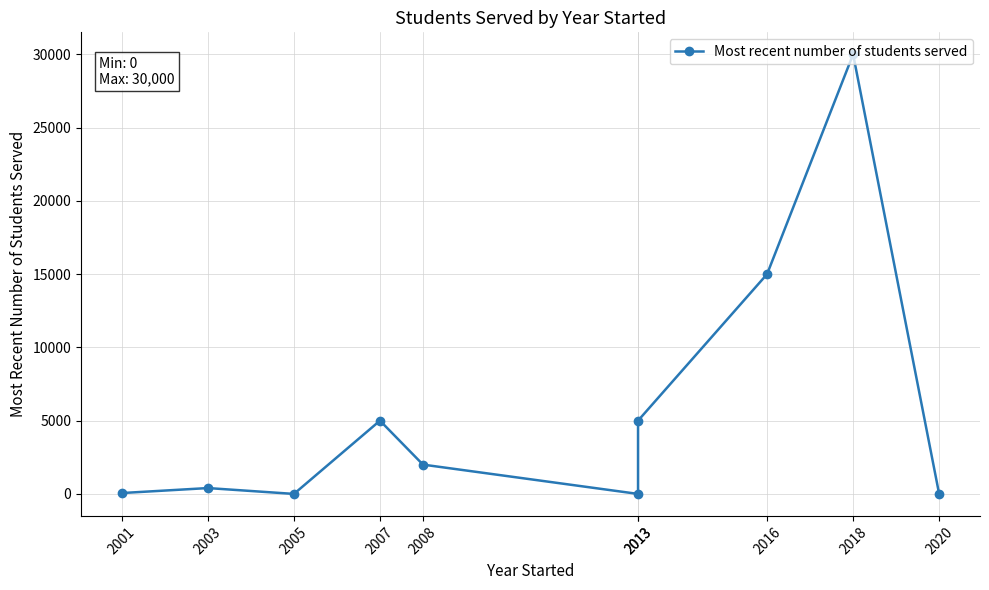

Between 2020 and 2018, which is larger?

2018